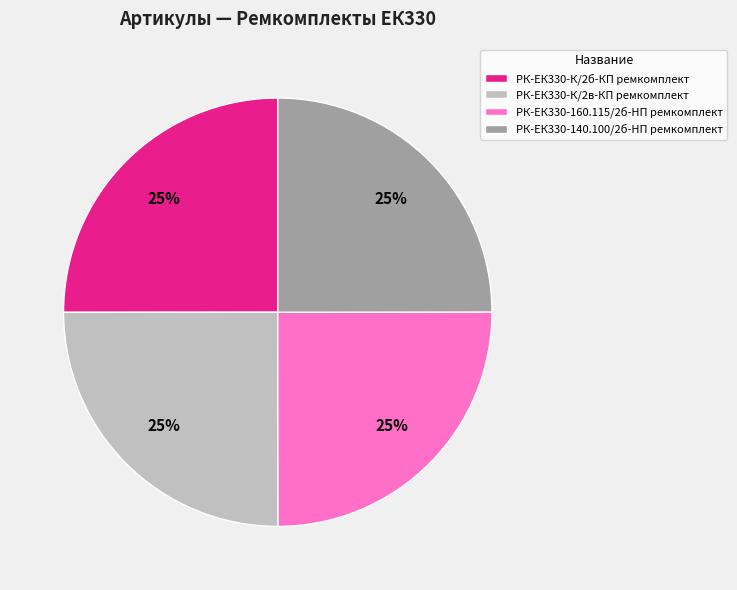

How many segments does this pie chart have?

4